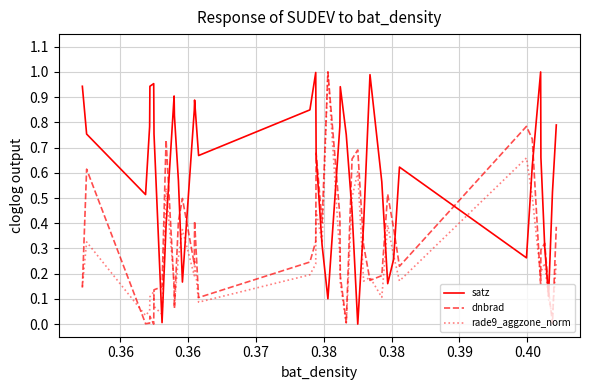

Which series has the largest total across all categories?

satz